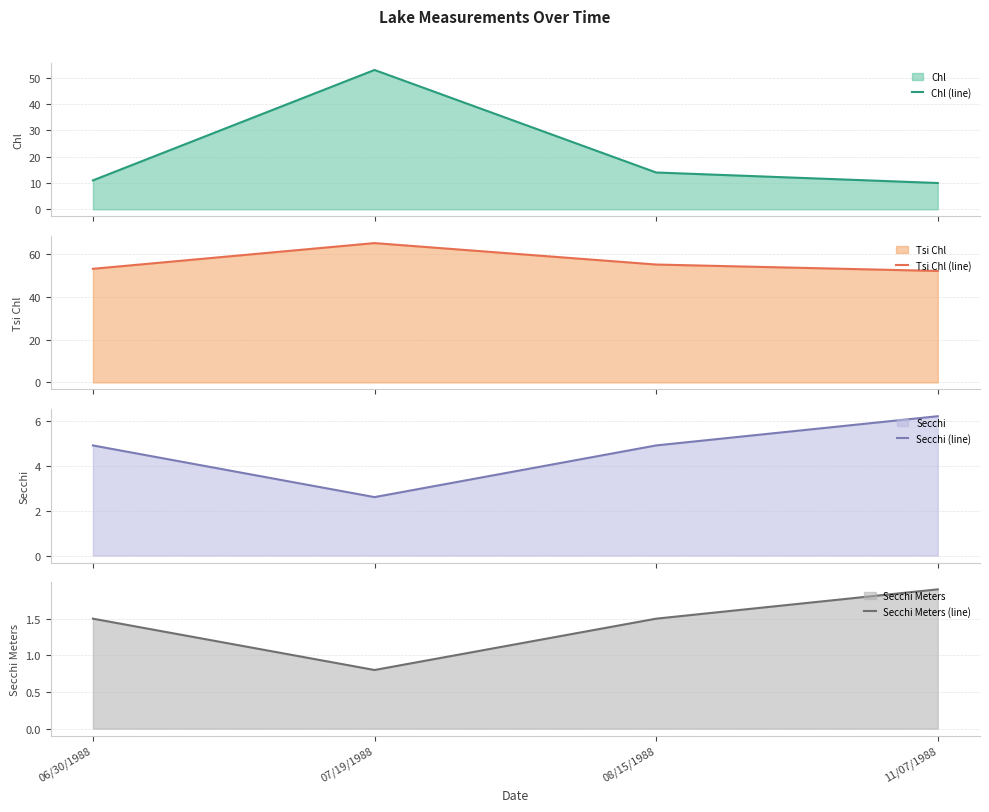

The value of Tsi Chl (line) at 11/07/1988 is 80.3. True or false?

False